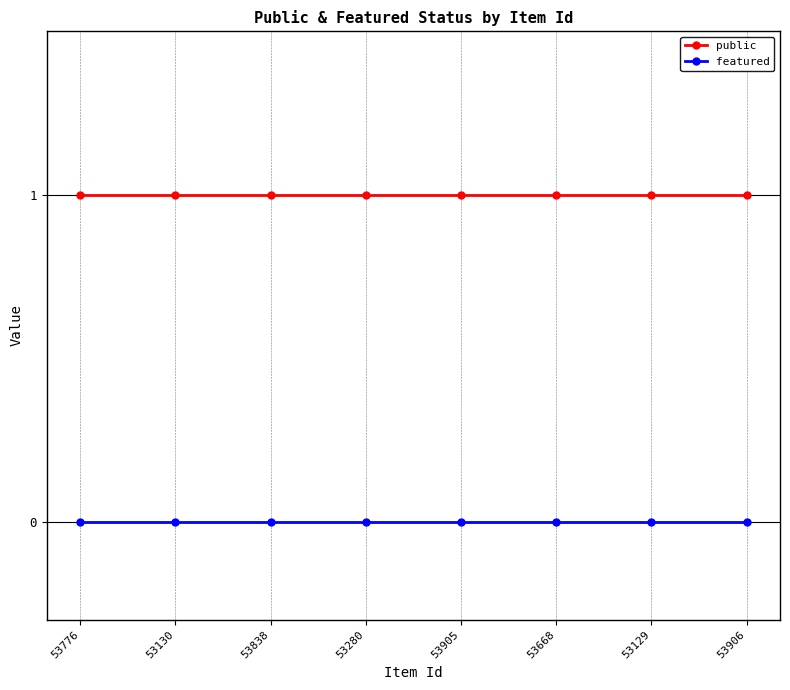

At how many categories does at least one series exceed 0?

8